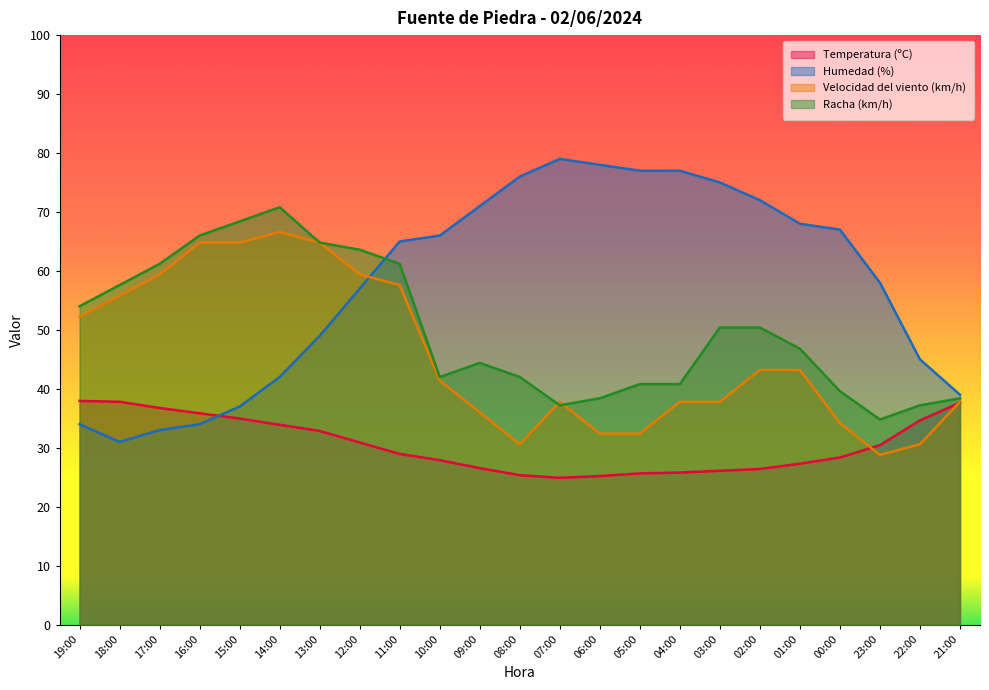

At which label does Racha (km/h) reach its peak?

14:00